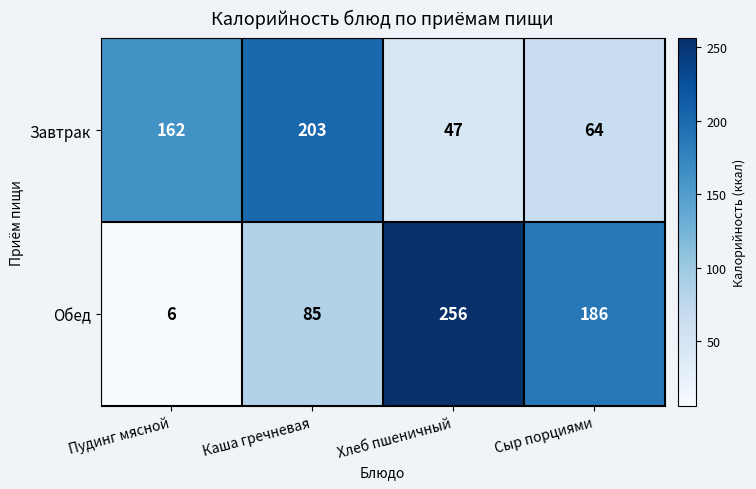

What is the difference between the highest and lowest values at Сыр порциями?

122